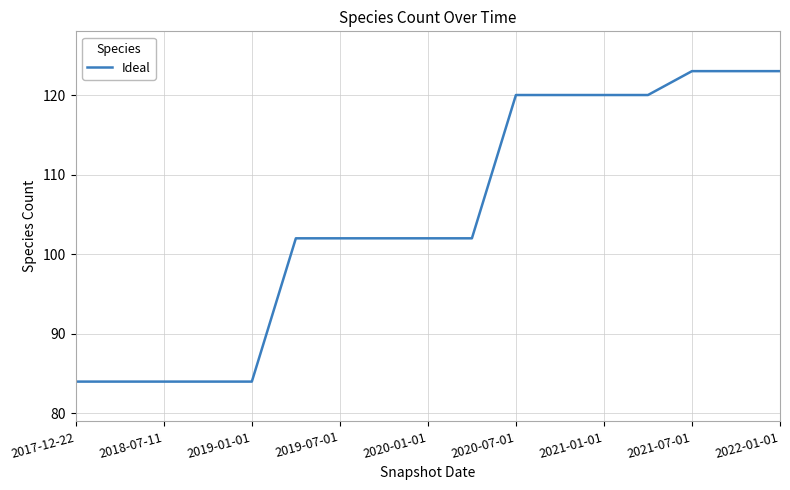

What is the difference between the maximum and minimum values?

39